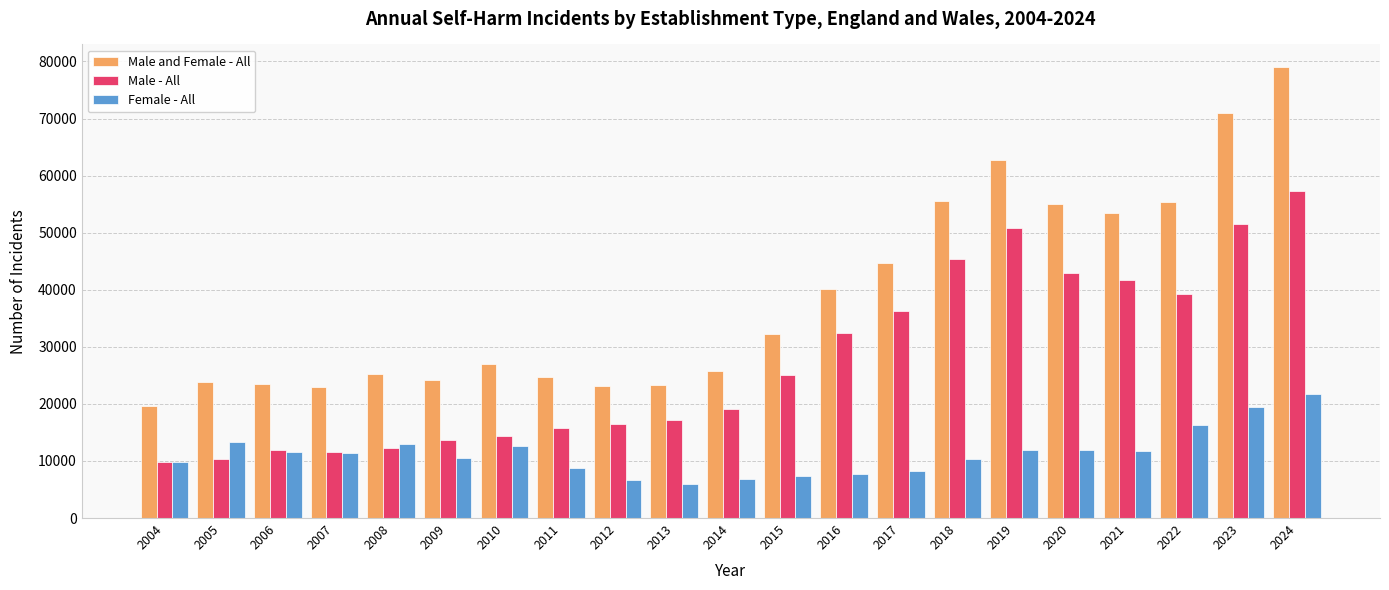

Which series has the largest total across all categories?

Male and Female - All